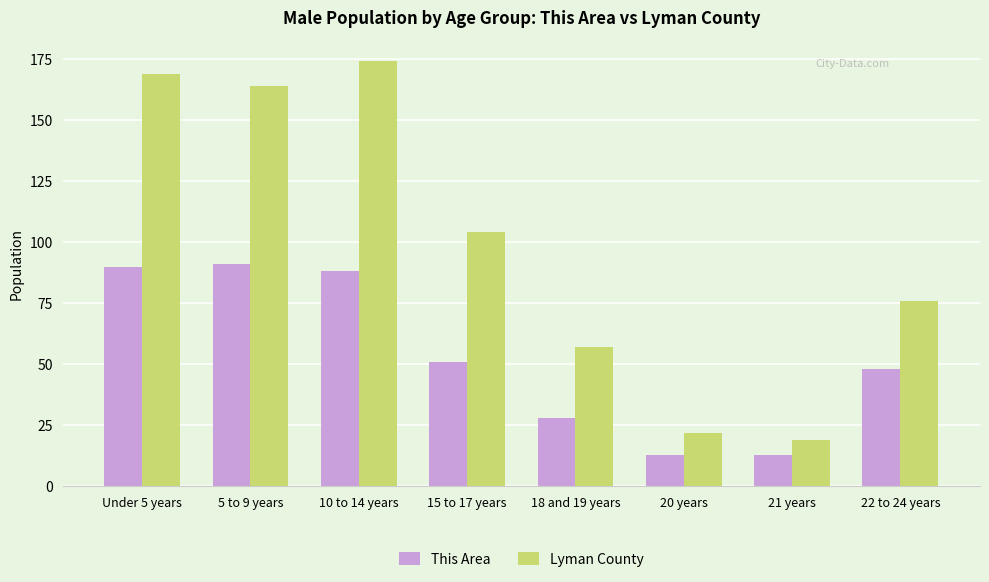

Which series has the widest spread of values?

Lyman County